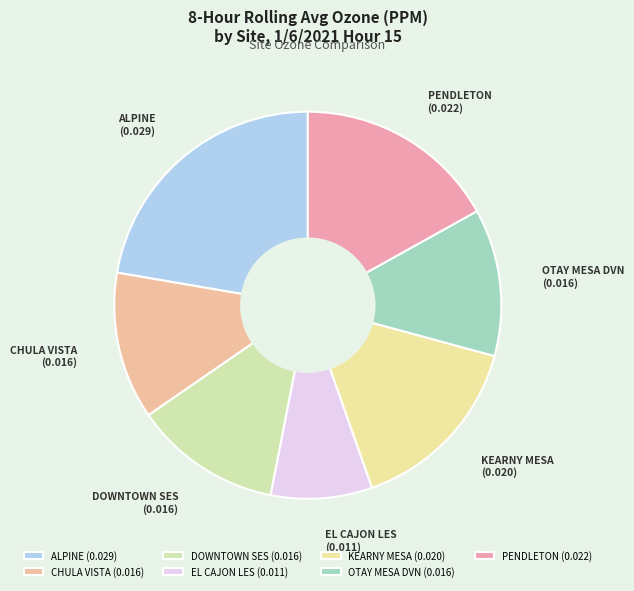

The OTAY MESA DVN slice represents 6% of the pie. True or false?

False